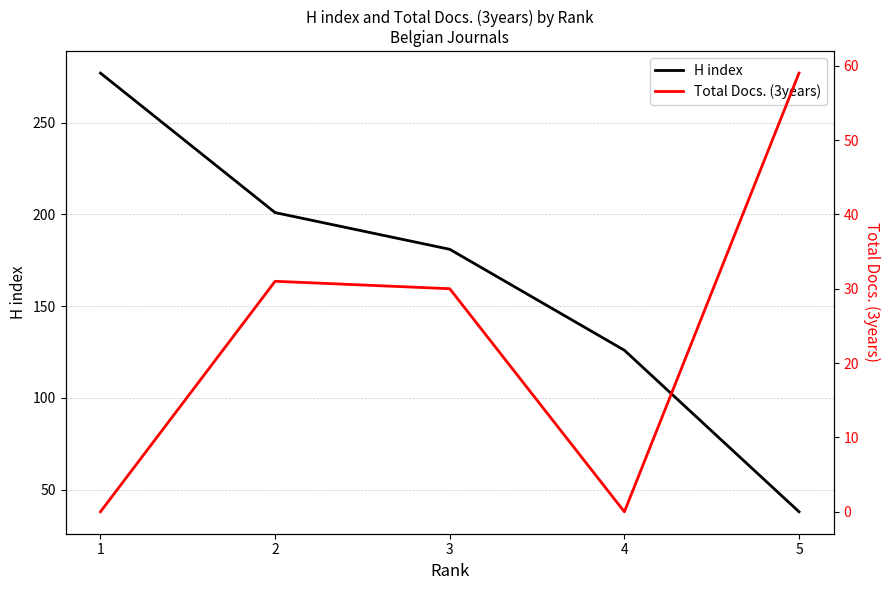

True or false: H index has a value of 399 at 1.

False